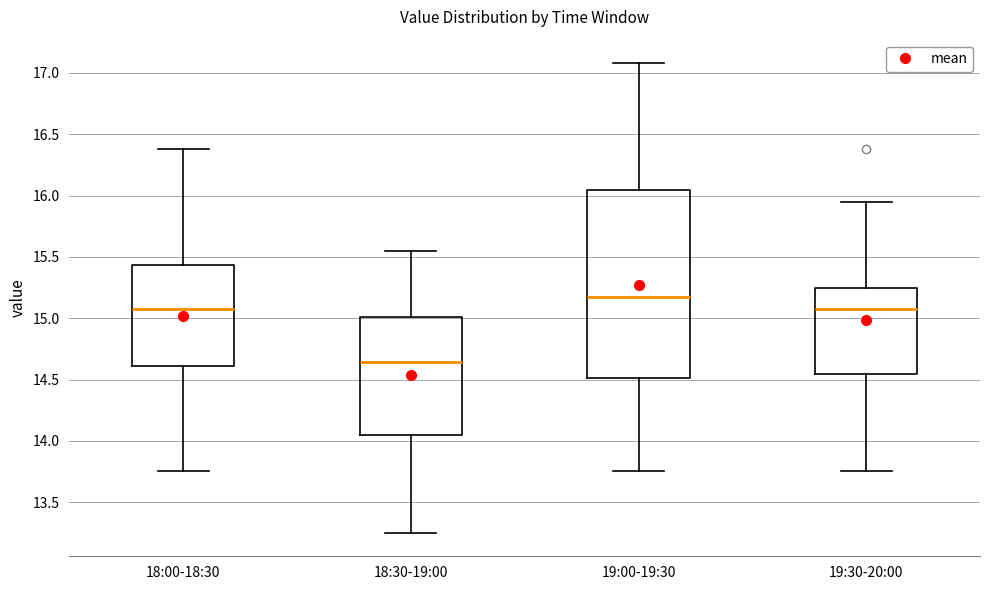

Where does the median line of the box for 18:30-19:00 sit on the y-axis? The values are not printed on the chart, so give them approximately, as read against the axis.

14.65